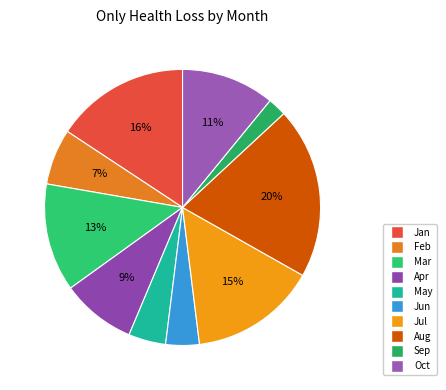

Is Aug the majority of the pie?

No